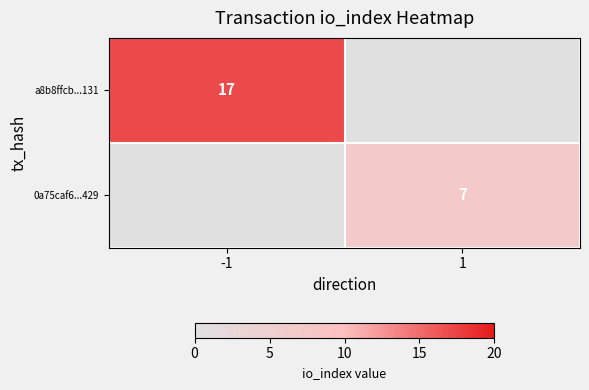

Is the value of 0a75caf6...429 at 1 greater than the value of a8b8ffcb...131 at -1?

No